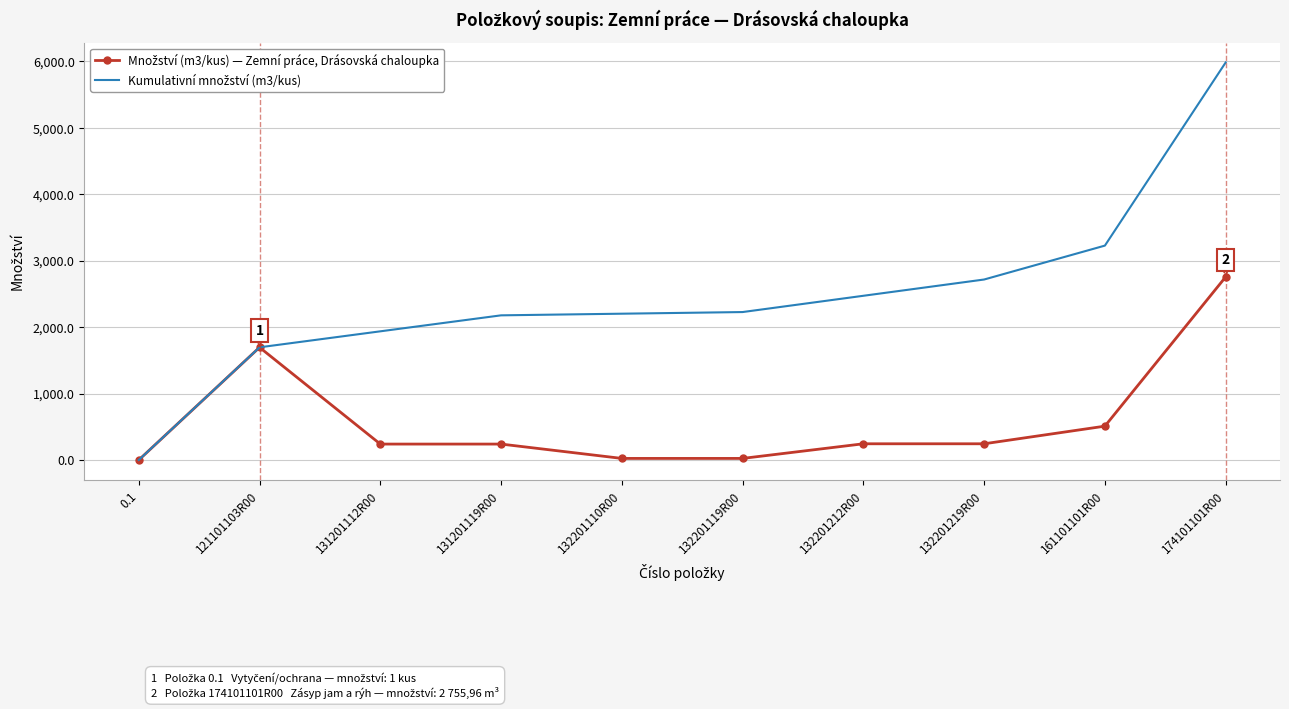

At which category is the sum across all series the highest?

174101101R00